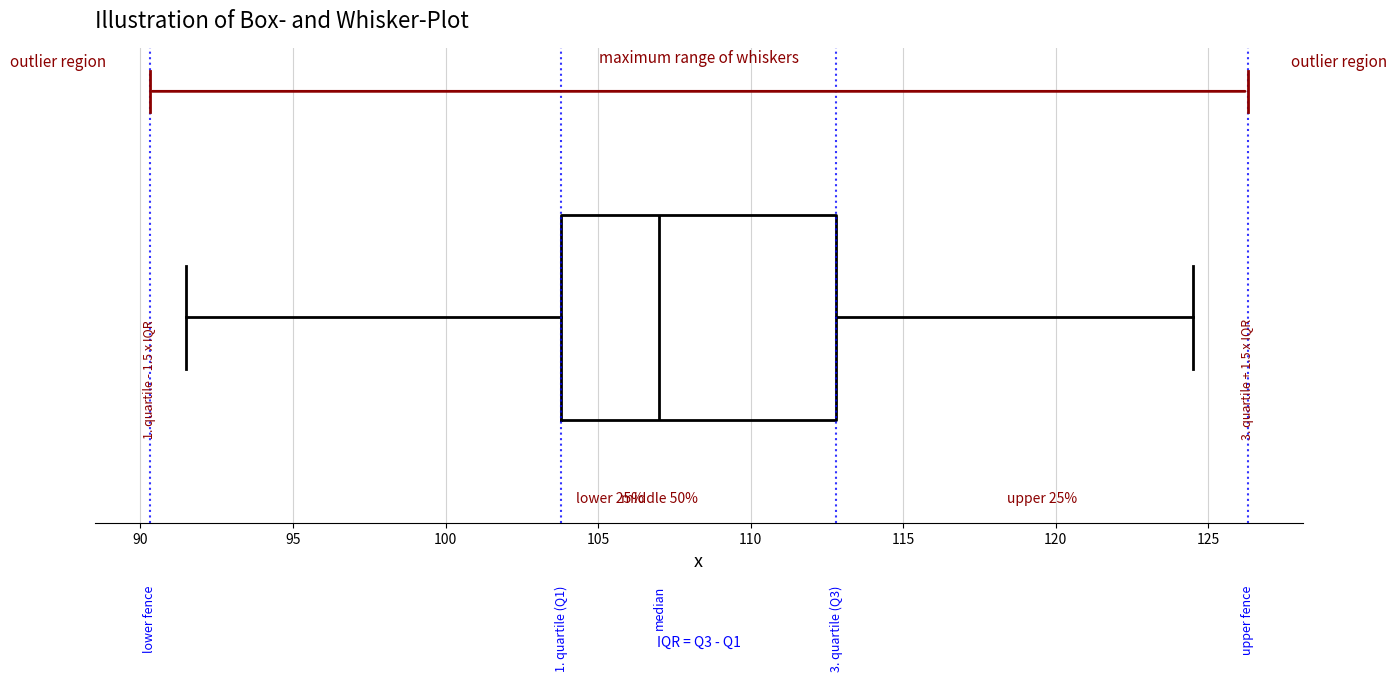

Transcribe this box plot: give where the median line is, the range the box spans, and where the two whiskers end, as read against the x-axis. The values are not printed on the chart, so give them approximately, as read against the axis.

median 107.0, box 104.0 to 113.0, whiskers 91.5 to 124.5